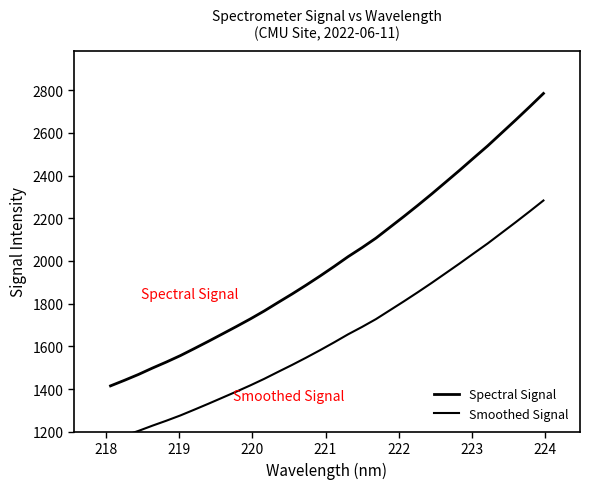

How many categories are shown in the chart?

32